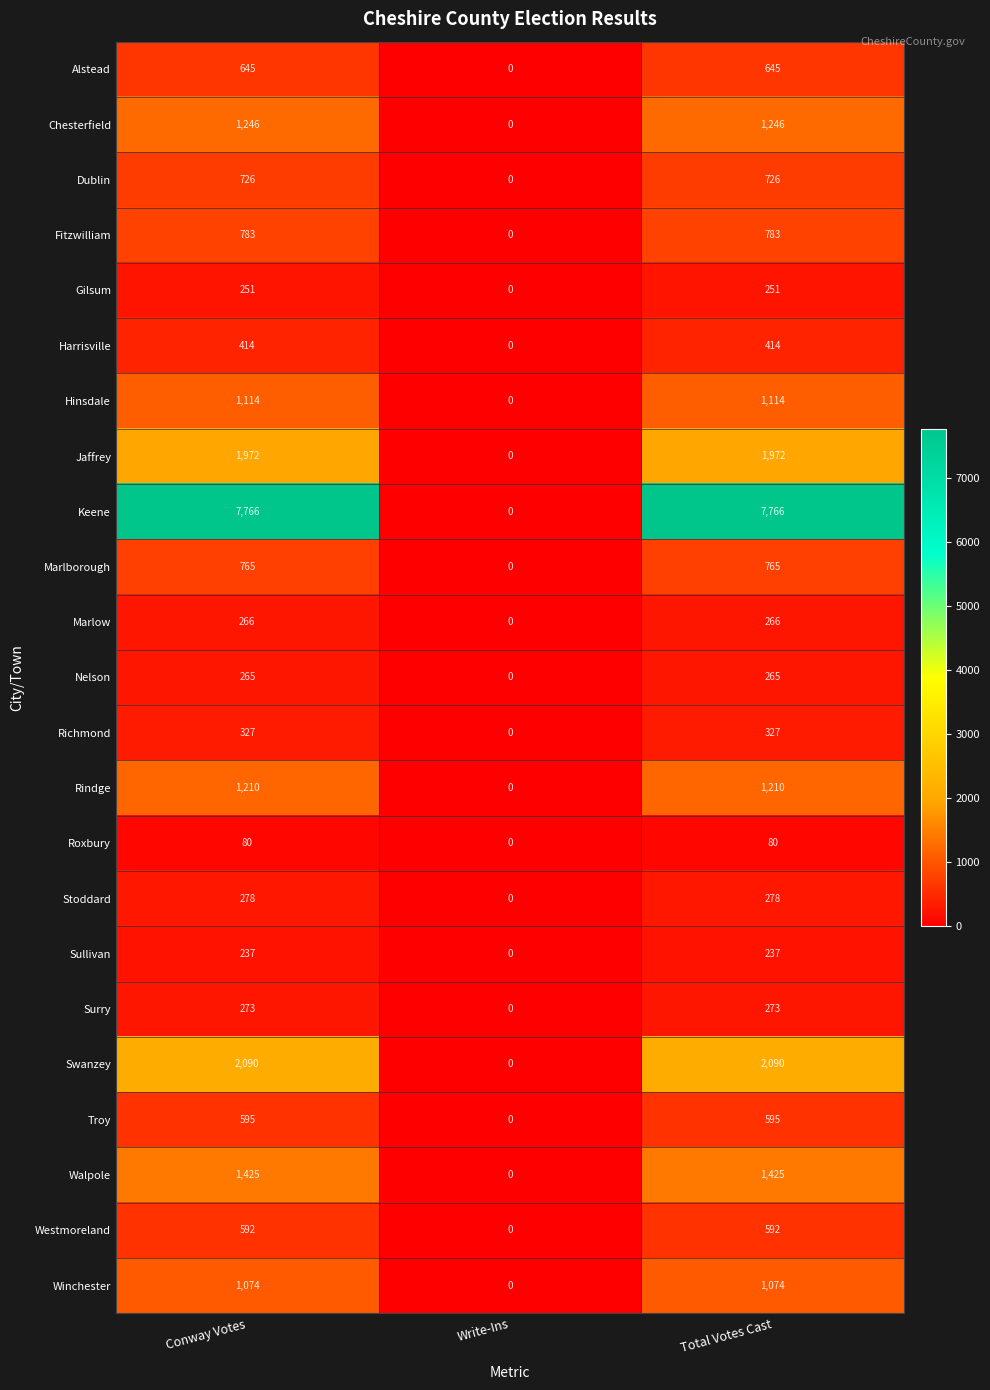

What is the approximate value of Fitzwilliam at Conway Votes, to the nearest 10?

780